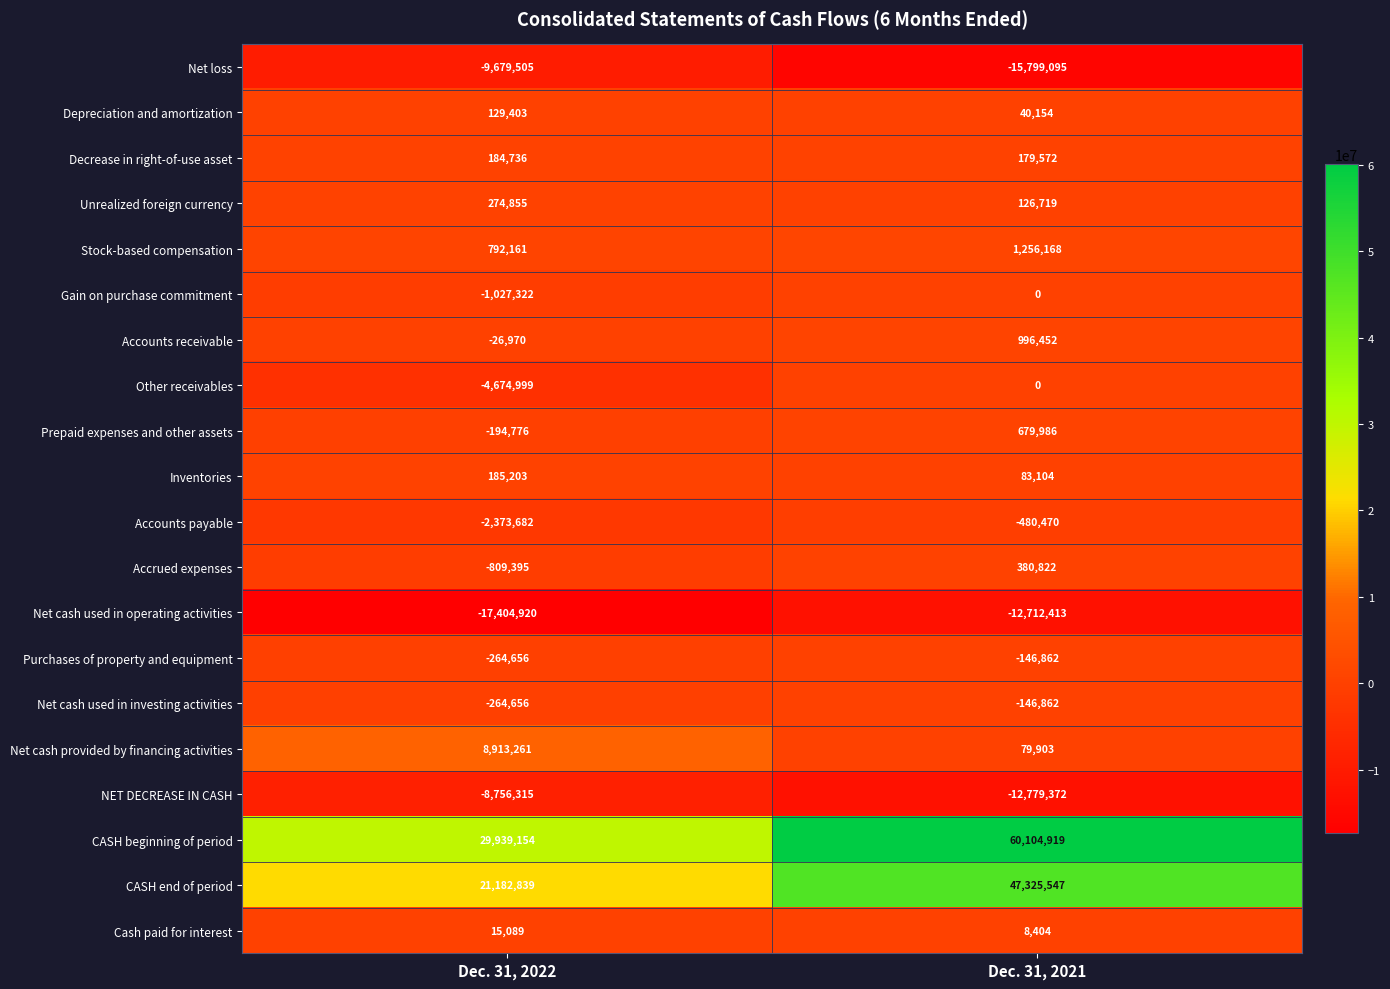

Rank the categories by Net cash used in investing activities value from lowest to highest.

Dec. 31, 2022, Dec. 31, 2021